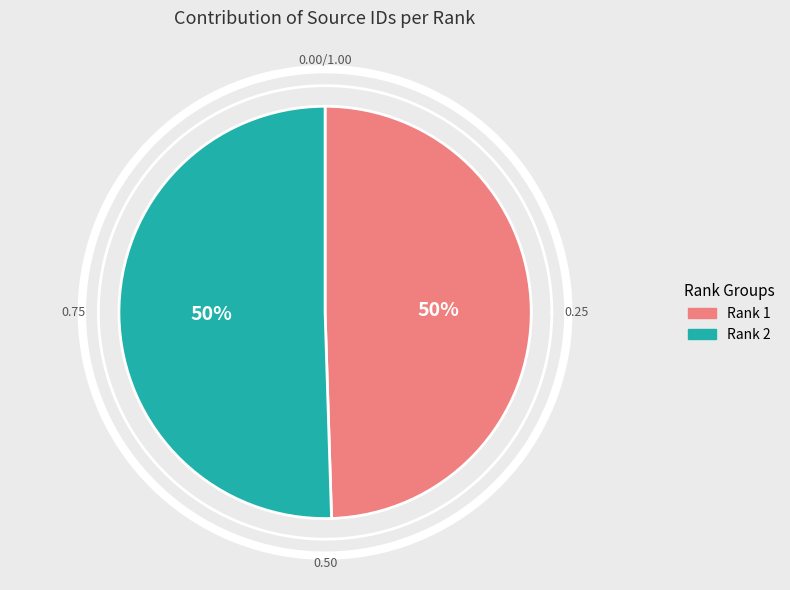

What is the ratio of the value at 2 to the value at 1?

1.0